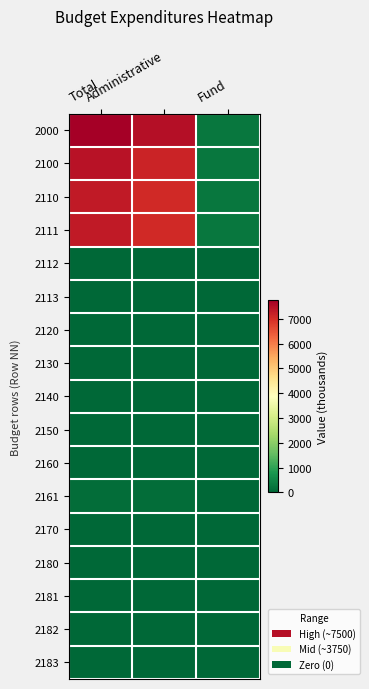

Reading right to left, extract all data points from this chart.

2000: Fund=257	Administrative=7493	Total=7750
2100: Fund=257	Administrative=7166	Total=7423
2110: Fund=257	Administrative=7066	Total=7323
2111: Fund=257	Administrative=7066	Total=7323
2112: Fund=0	Administrative=0	Total=0
2113: Fund=0	Administrative=0	Total=0
2120: Fund=0	Administrative=0	Total=0
2130: Fund=0	Administrative=0	Total=0
2140: Fund=0	Administrative=0	Total=0
2150: Fund=0	Administrative=0	Total=0
2160: Fund=0	Administrative=0	Total=0
2161: Fund=0	Administrative=100	Total=100
2170: Fund=0	Administrative=0	Total=0
2180: Fund=0	Administrative=0	Total=0
2181: Fund=0	Administrative=0	Total=0
2182: Fund=0	Administrative=0	Total=0
2183: Fund=0	Administrative=0	Total=0